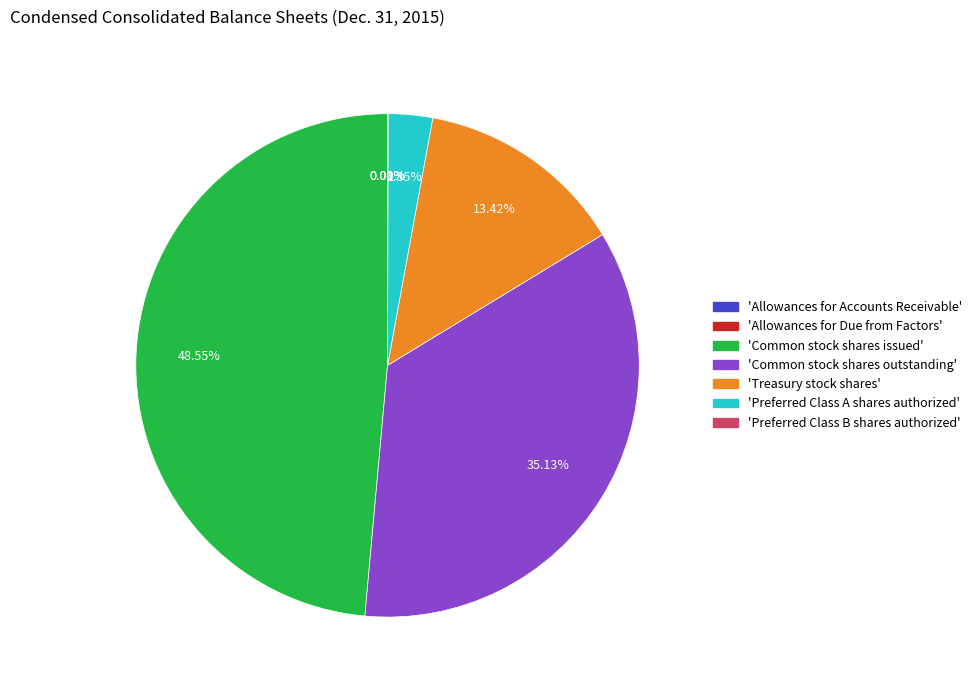

Combined, do 'Common stock shares outstanding' and 'Treasury stock shares' account for over 50%?

No